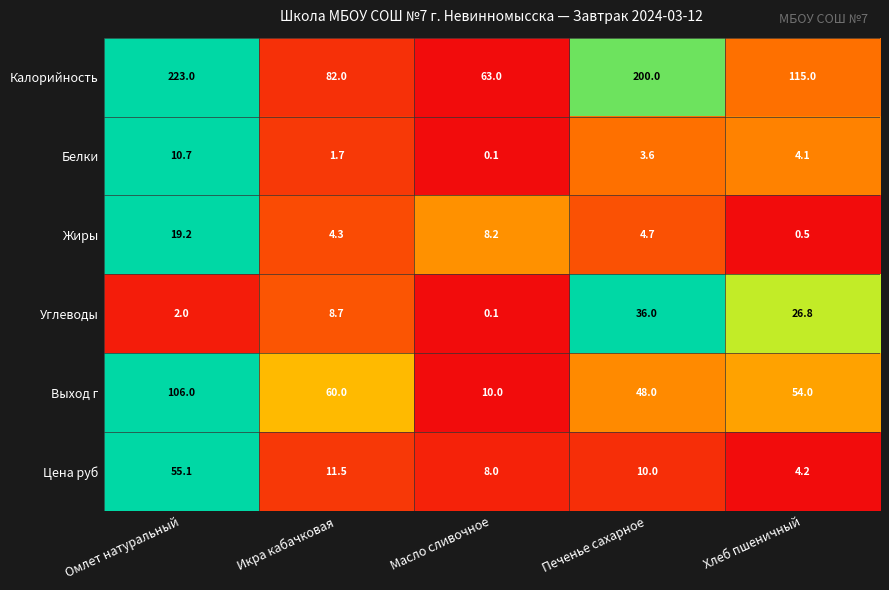

How many series are shown in this chart?

6